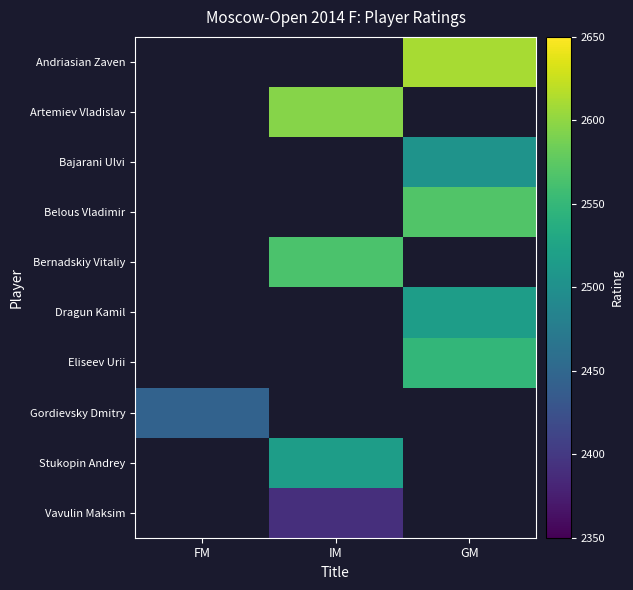

The value of Dragun Kamil at GM is 1122.0. True or false?

False